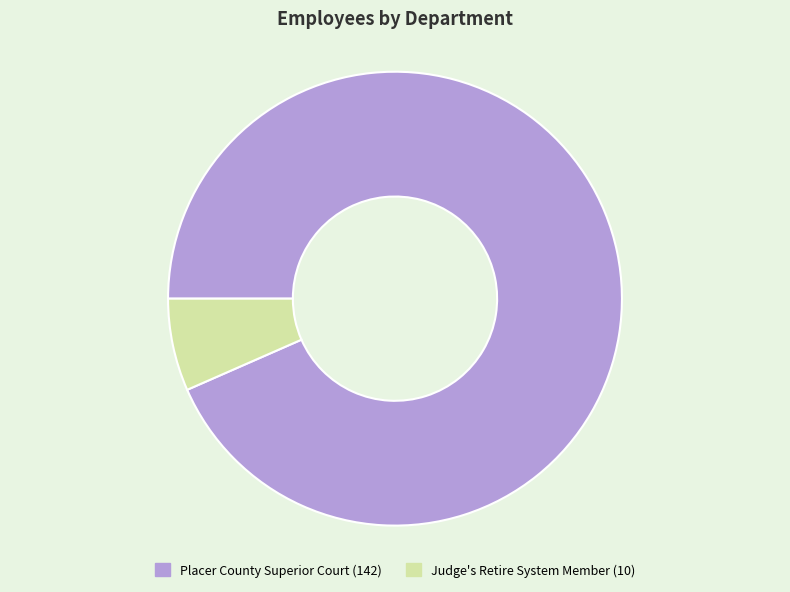

Do Placer County Superior Court and Judge's Retire System Member together represent more than half of the pie?

Yes